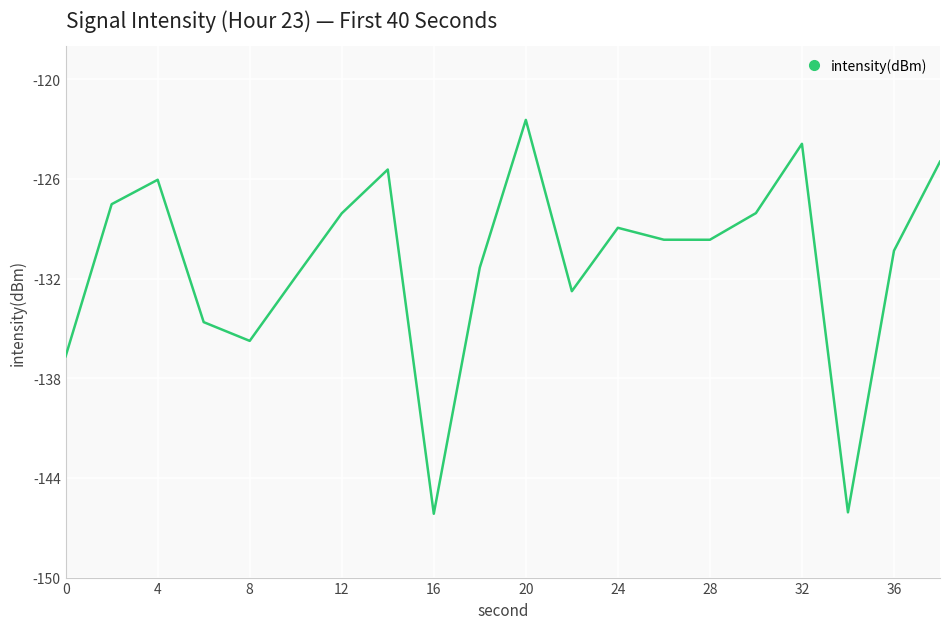

What is the greatest value displayed?

-122.4